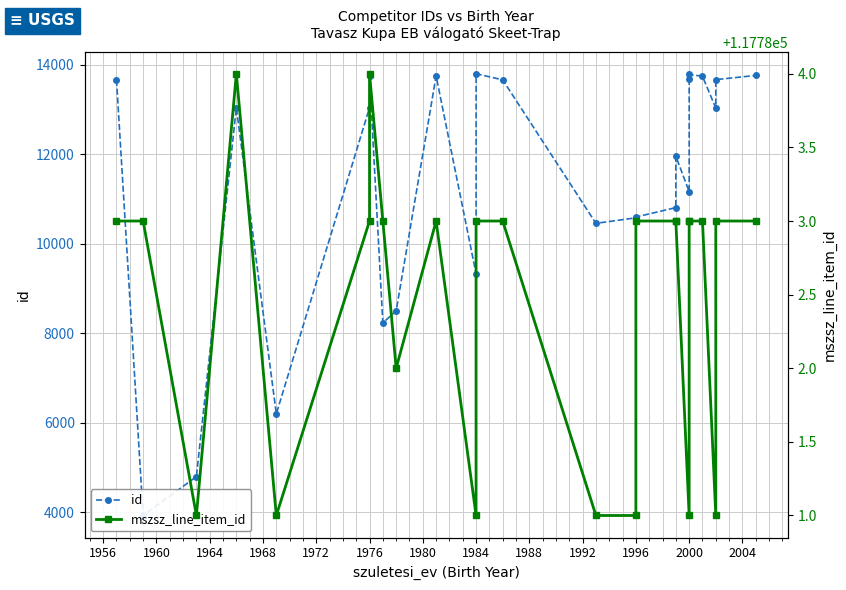

True or false: id and mszsz_line_item_id cross at least once.

False